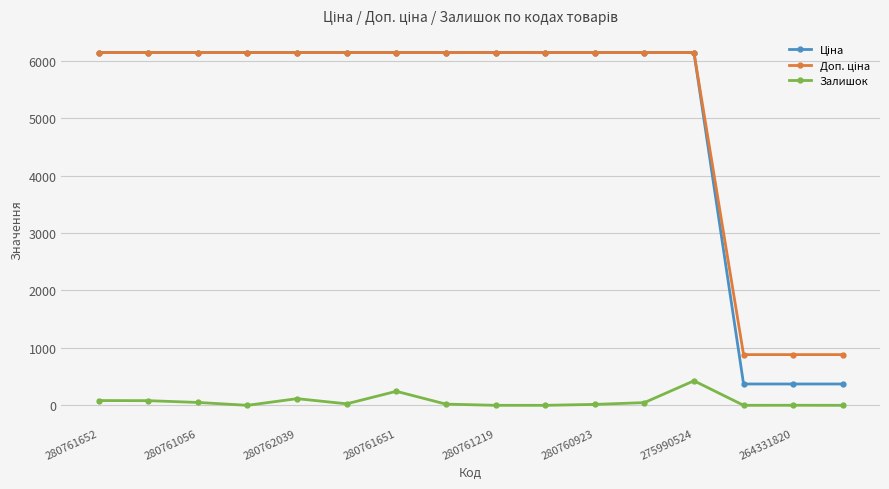

How many lines are shown in the chart?

3